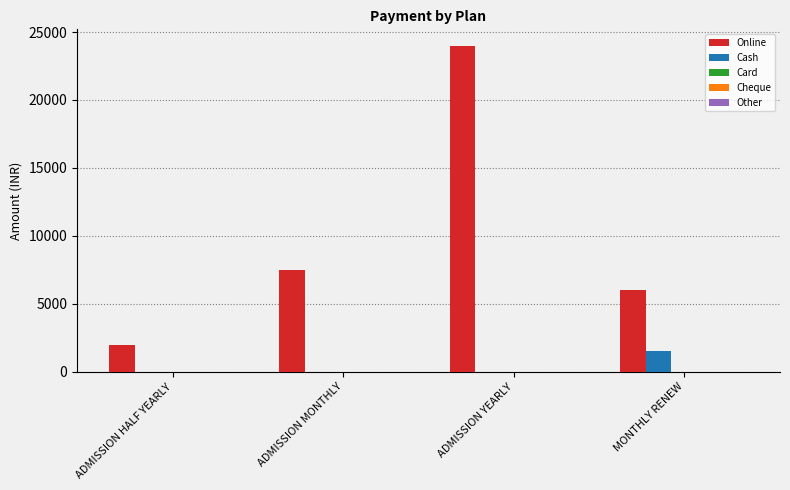

The value of Cash at ADMISSION MONTHLY is 0. True or false?

True